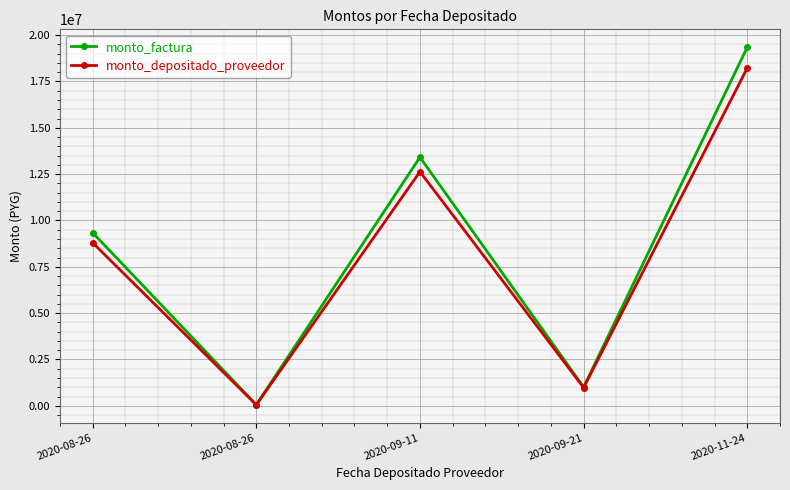

Reading right to left, what are all the values shown in this chart?

monto_factura: 19345650	1011600	13409266	54734	9341250
monto_depositado_proveedor: 18222195	980332	12630554	51555	8798777